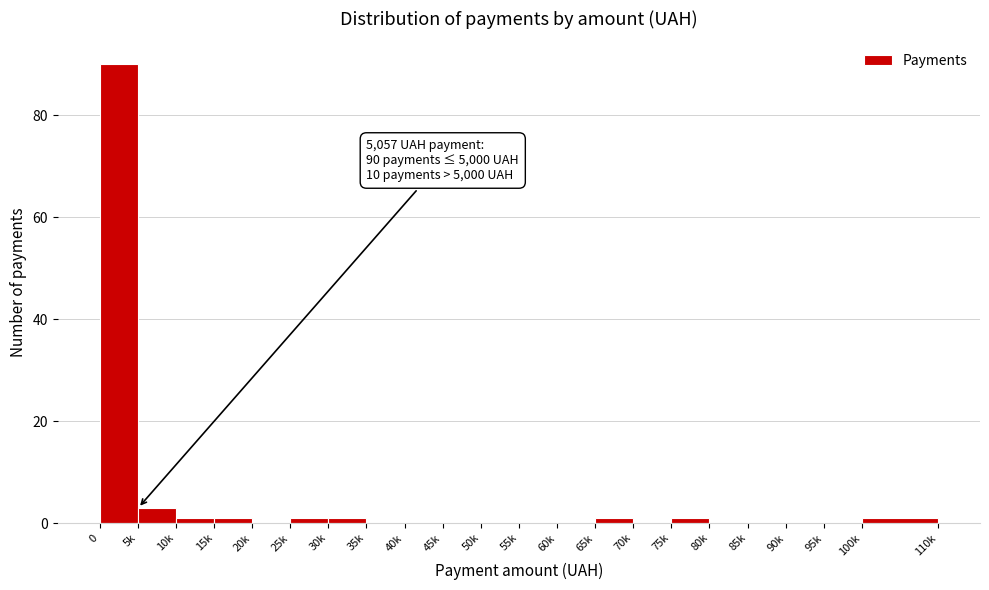

Reading left to right, extract all data points from this chart.

0=90	5k=3	10k=1	15k=1	20k=0	25k=1	30k=1	35k=0	40k=0	45k=0	50k=0	55k=0	60k=0	65k=1	70k=0	75k=1	80k=0	85k=0	90k=0	95k=0	100k=1